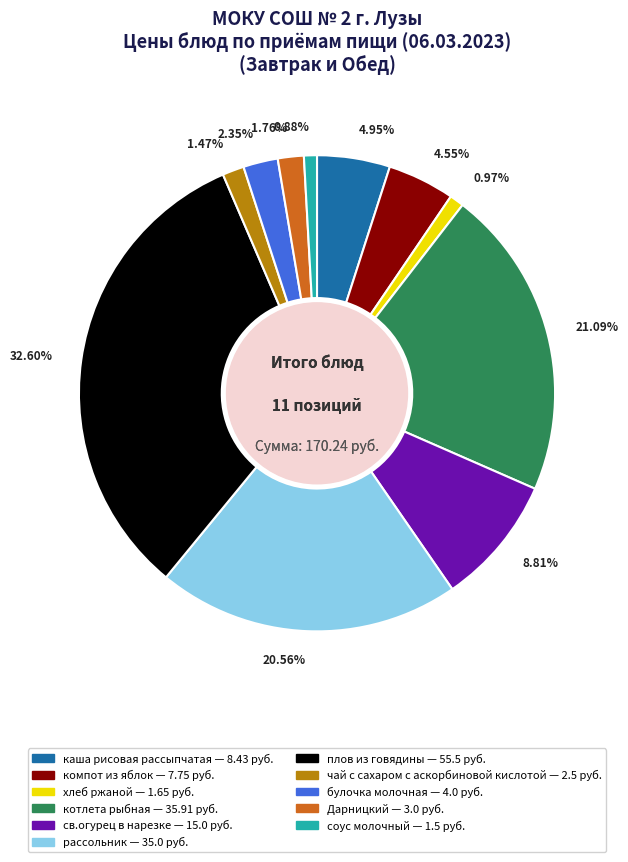

How many segments does this pie chart have?

11